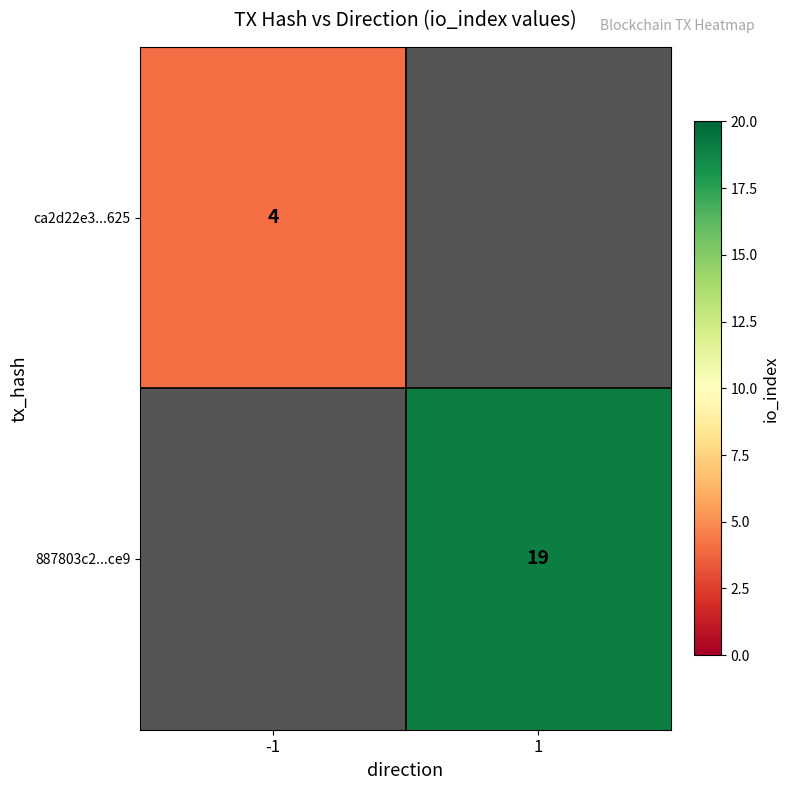

The 887803c2...ce9 series shows 19 at 1. True or false?

True